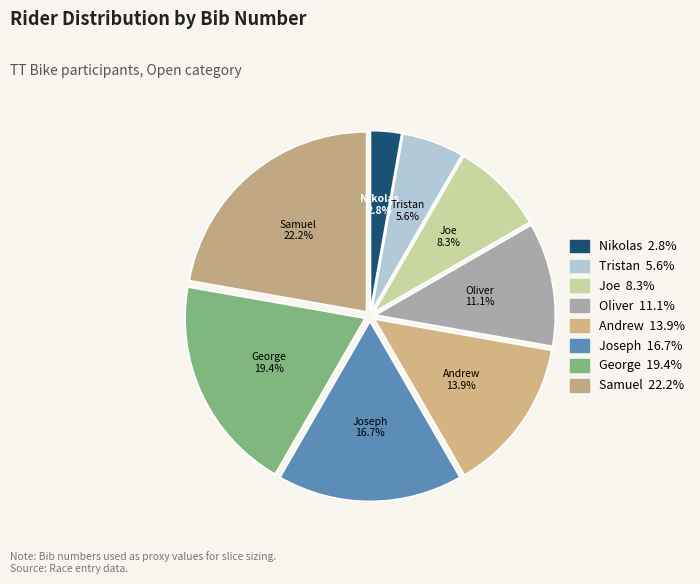

How many segments does this pie chart have?

8